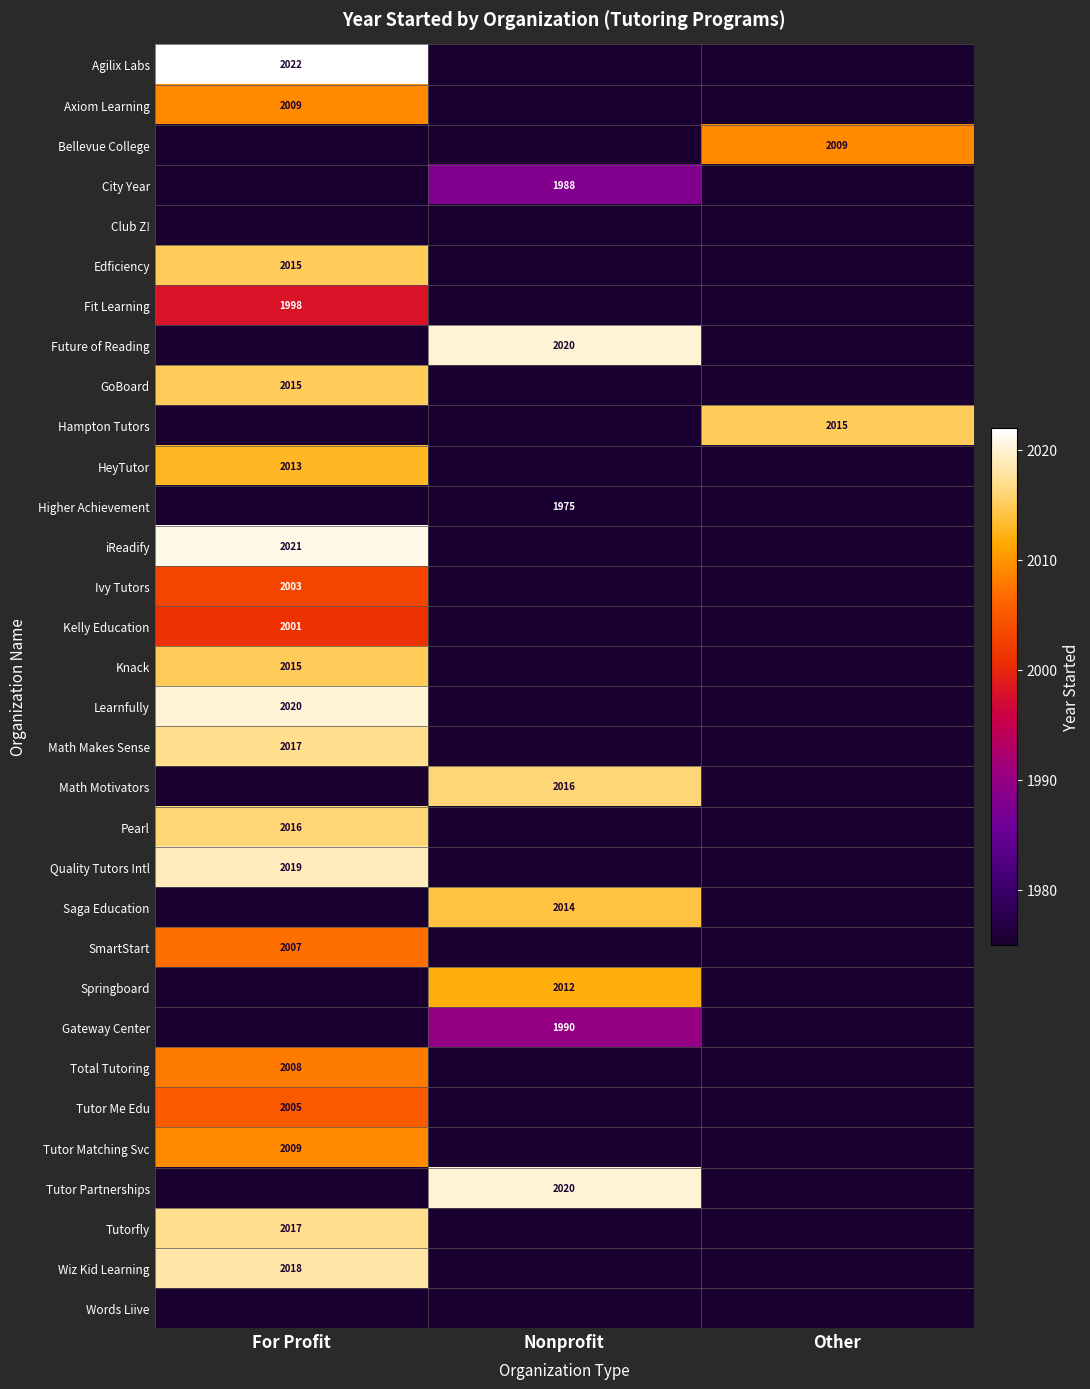

The value of City Year at Nonprofit is 3252. True or false?

False